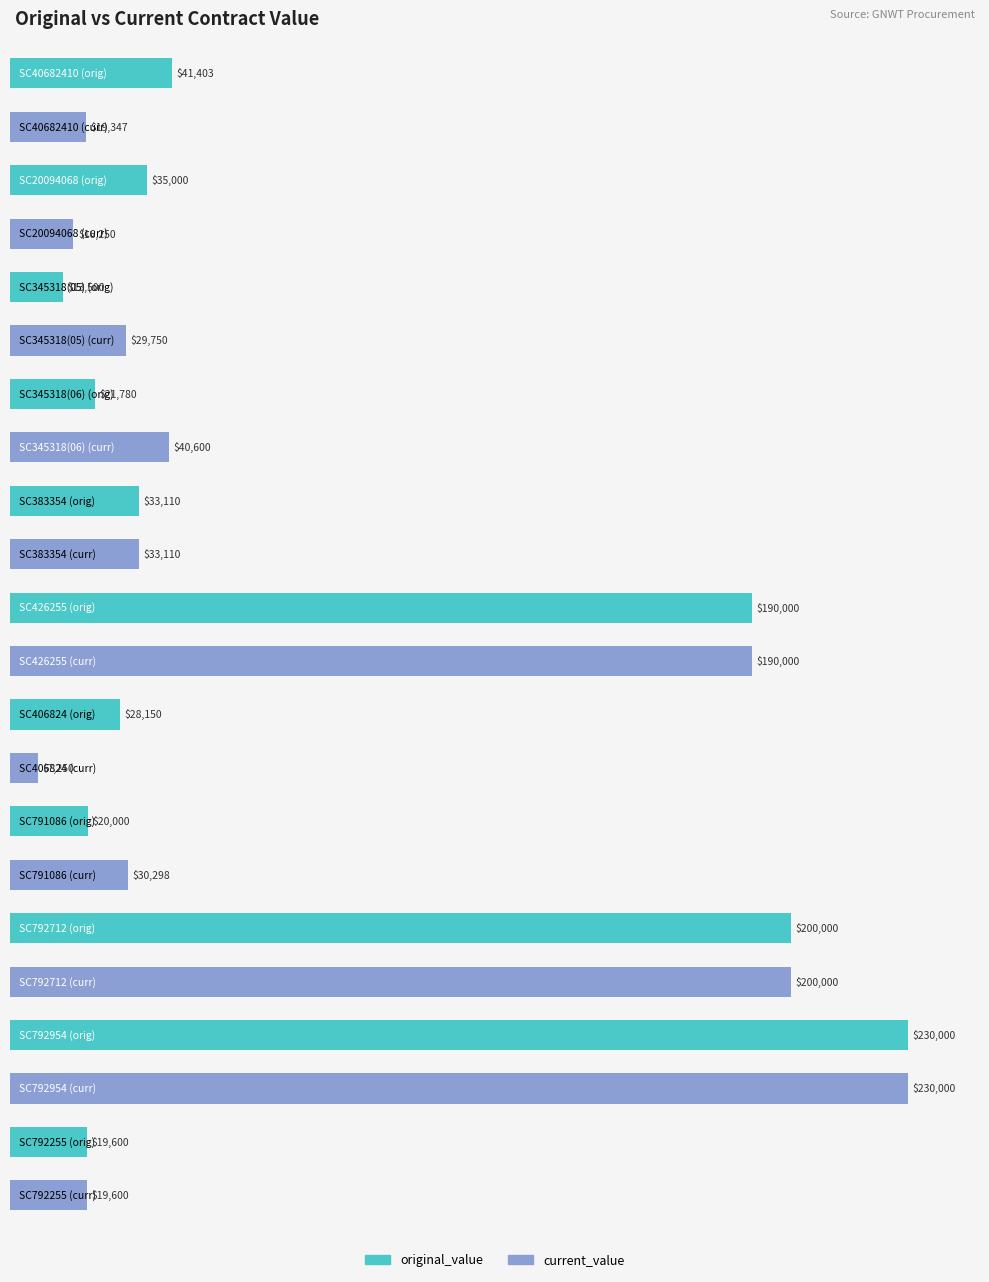

Reading left to right, list all the values displayed in this chart.

original_value: 41403.2	35000.0	13500.0	21780.0	33110.0	190000.0	28150.0	20000.0	200000.0	230000.0	19600.0
current_value: 19347.2	16250.0	29750.0	40600.0	33110.0	190000.0	7250.0	30297.5	200000.0	230000.0	19600.0